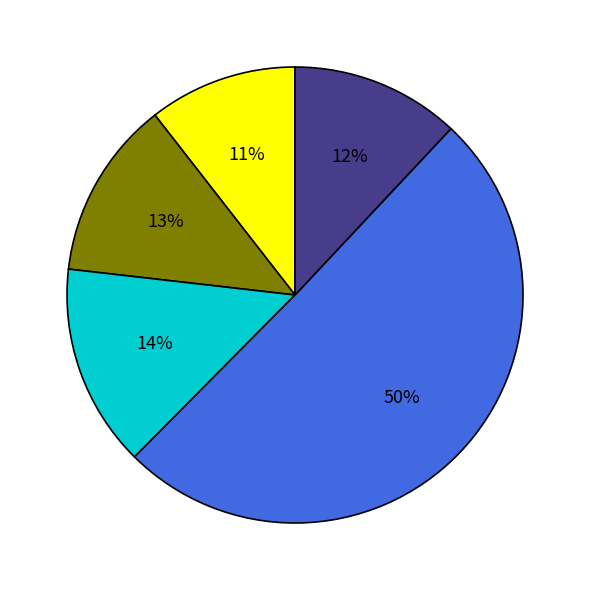

To the nearest percent, what is the average slice percentage?

20%